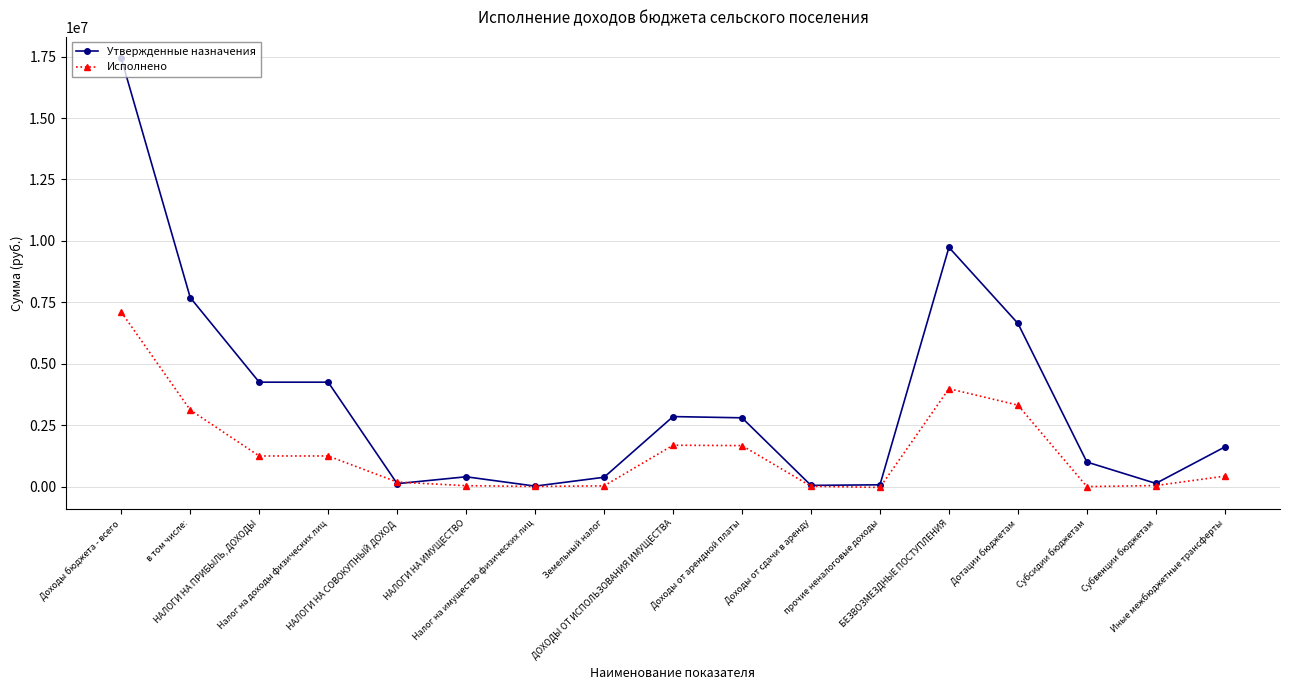

What is the value of the Исполнено point at the 4th from the left?

1246578.7